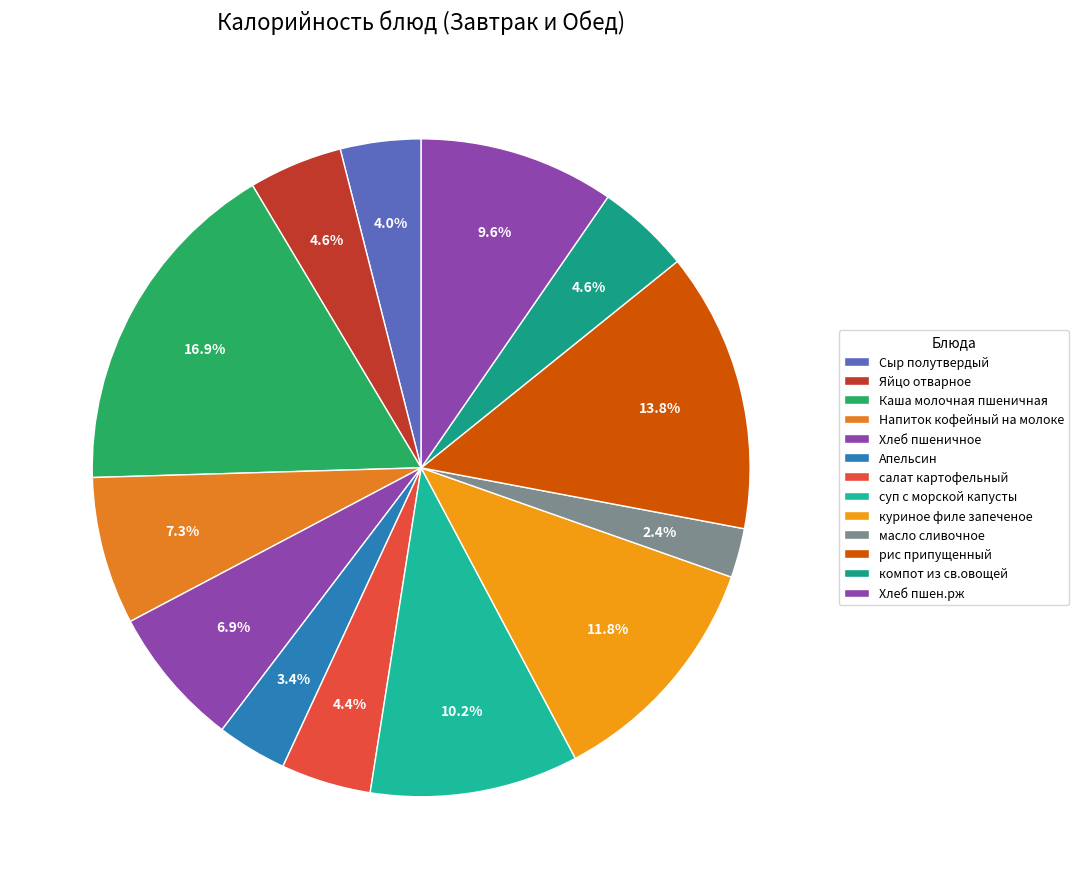

How many segments does this pie chart have?

13